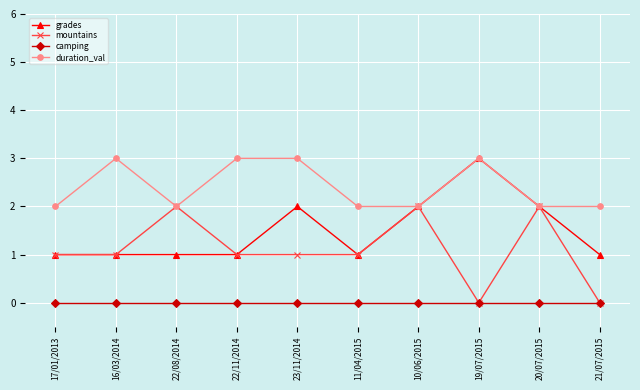

What position from the left is 21/07/2015?

10